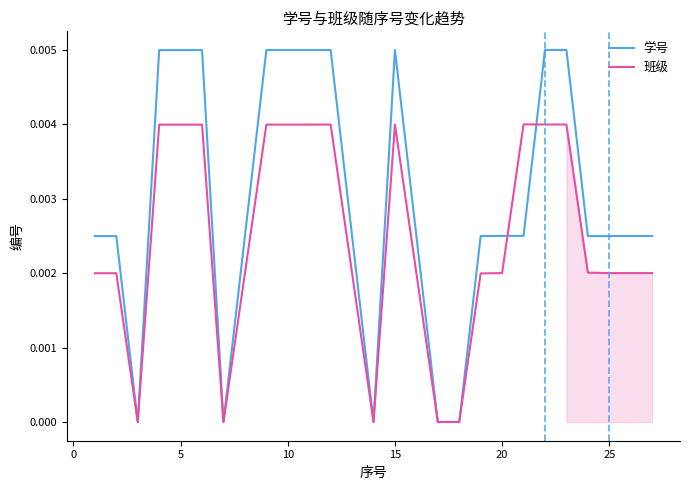

How many intersections are there between 班级 and 学号?

2